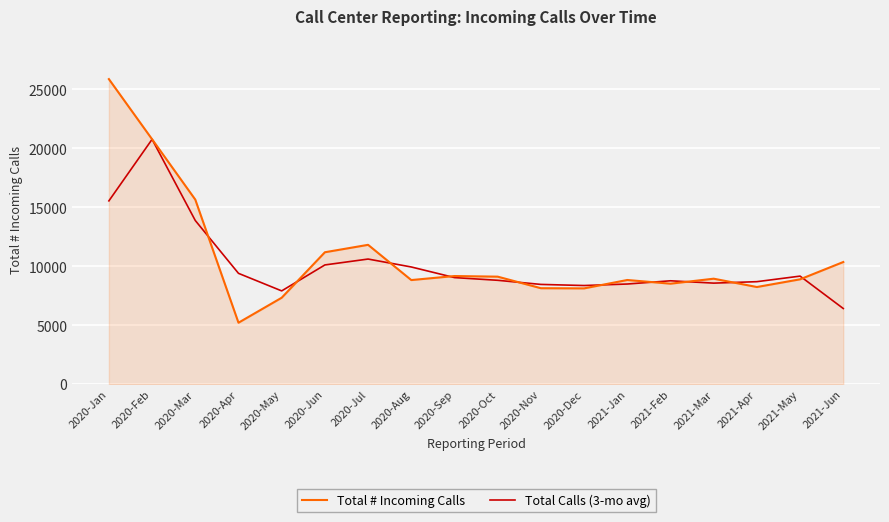

Where is Total Calls (3-mo avg) nearest to the value 13589?

2020-Mar